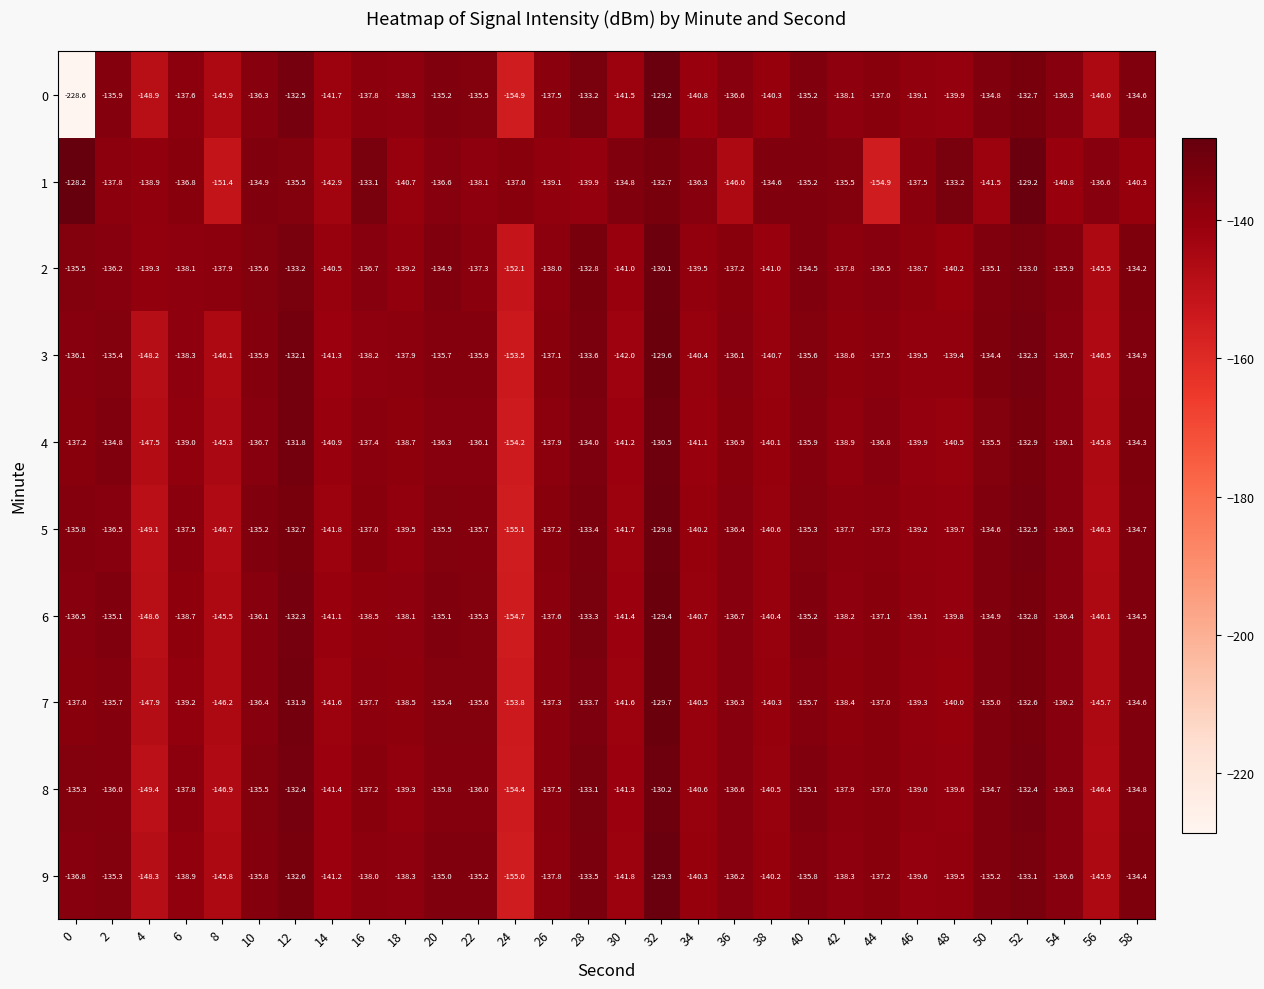

What is the maximum value for 3?

-129.6